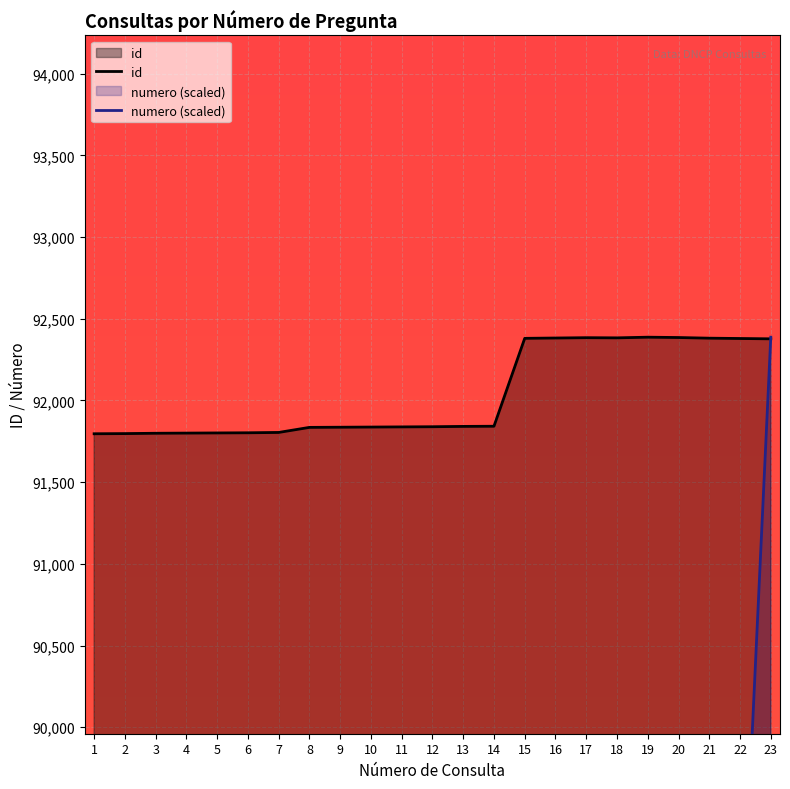

The value of numero (scaled) at 10 is 15129.2. True or false?

False